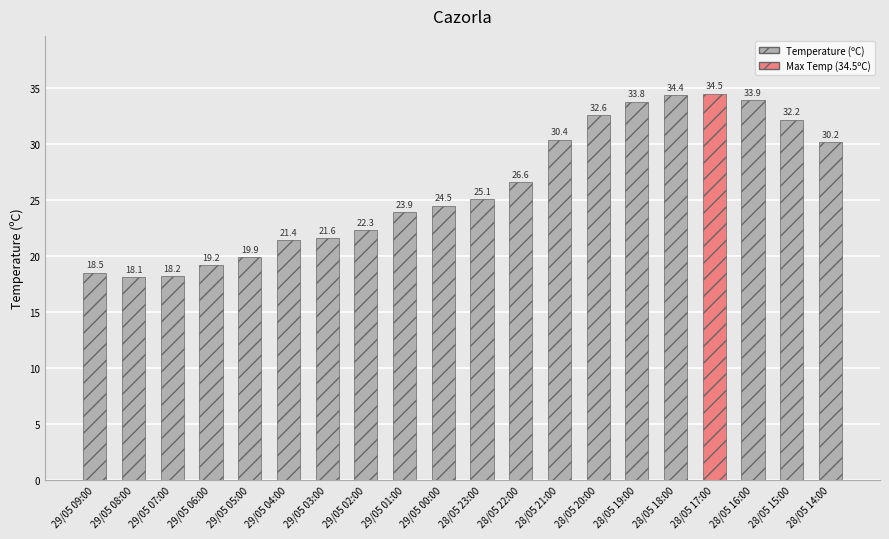

What is the value of the 19th bar from the left?

32.2